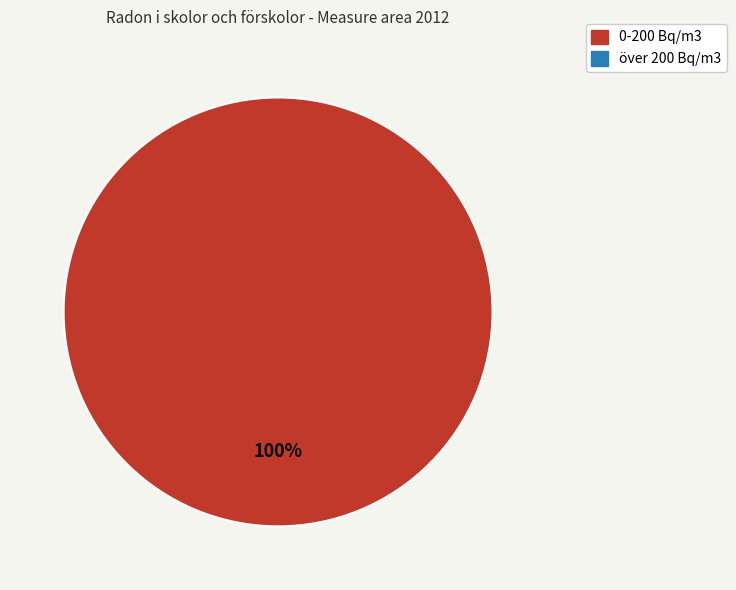

How many slices are in this pie chart?

1